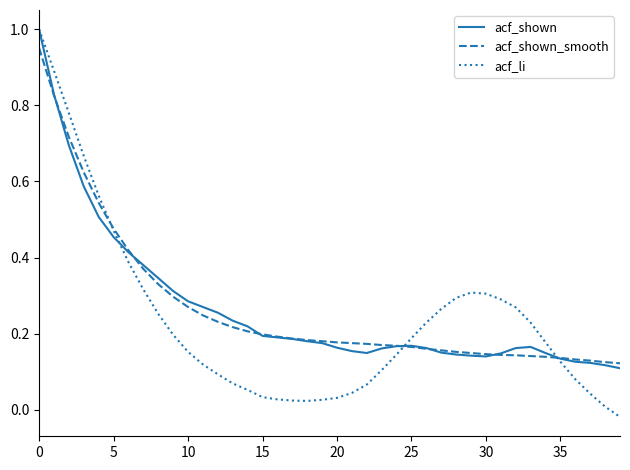

Which series has the largest range (max minus min)?

acf_li